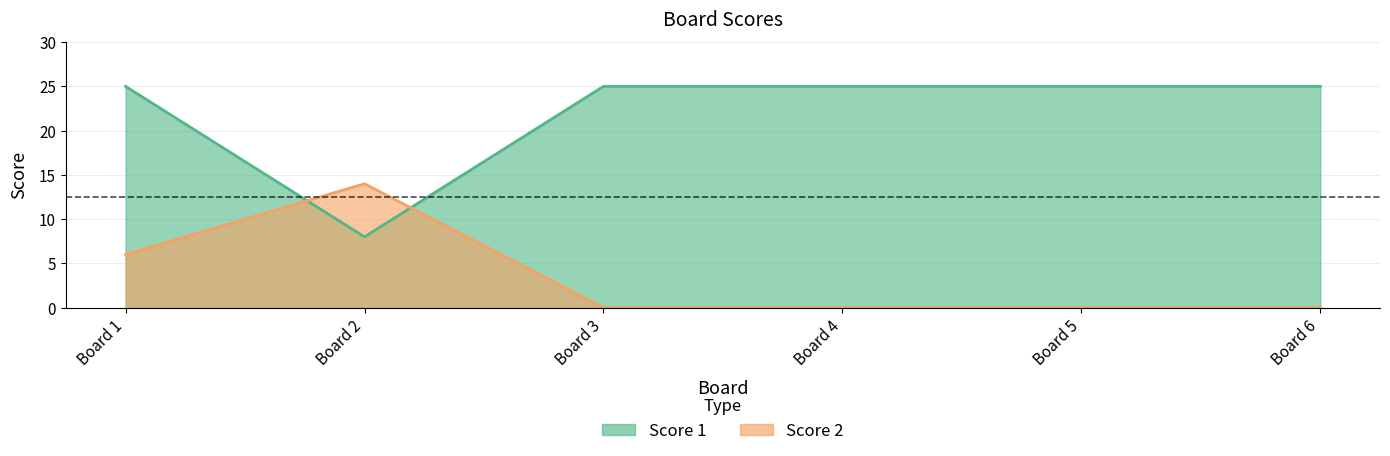

Which series changed the most between Board 4 and Board 5?

Score 1